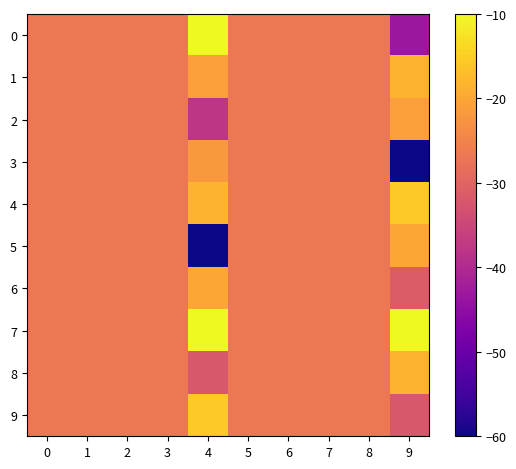

Between 1 and 6, which is larger?

1